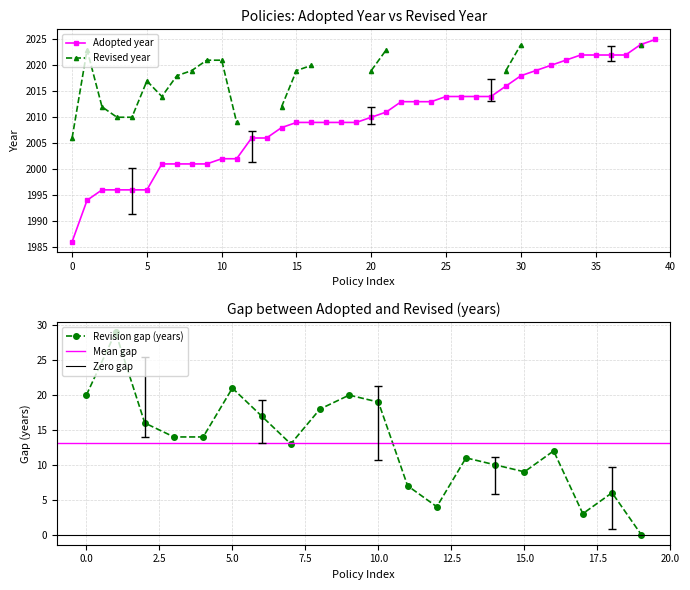

How many lines are shown in the chart?

2